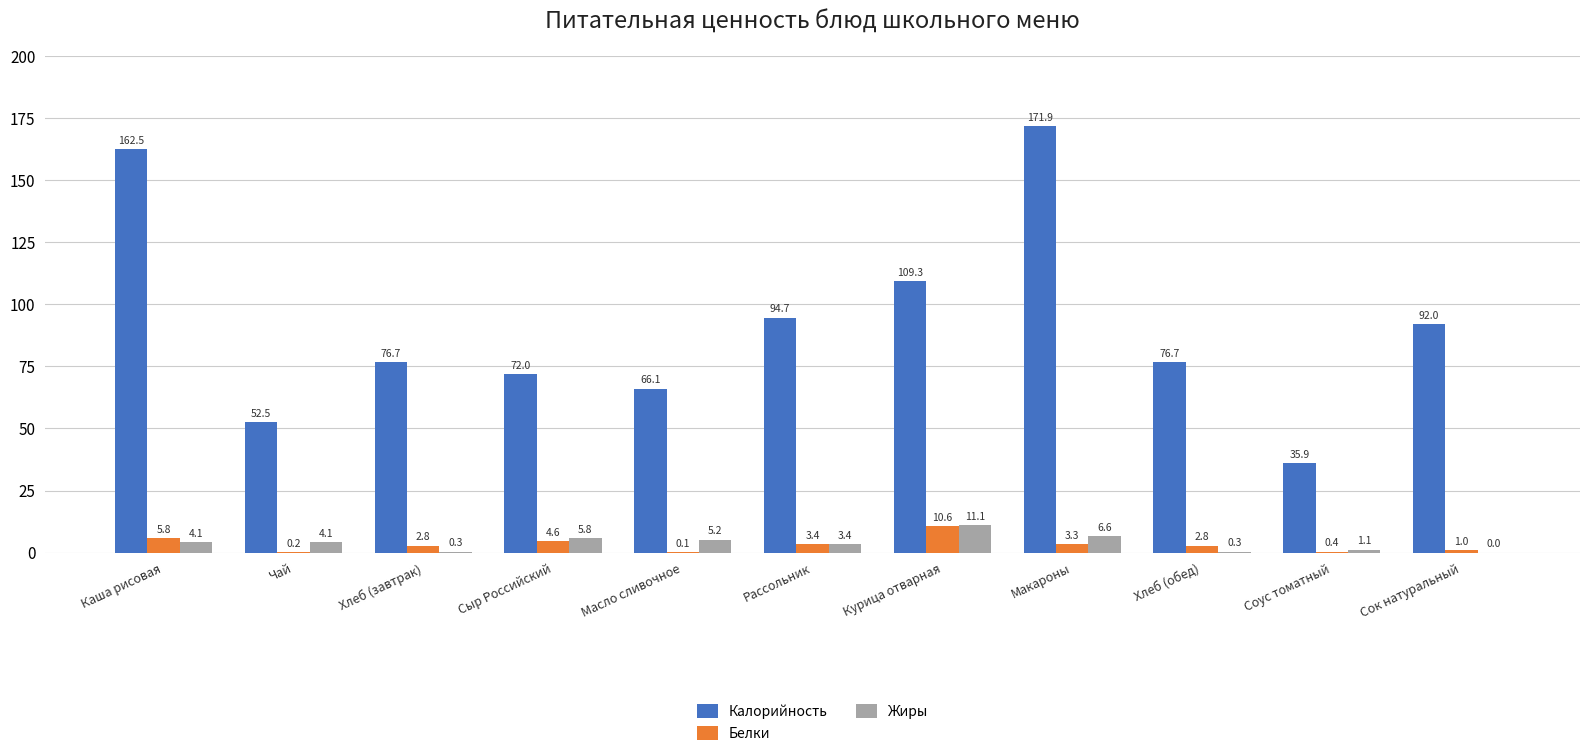

Which series has the largest total across all categories?

Калорийность